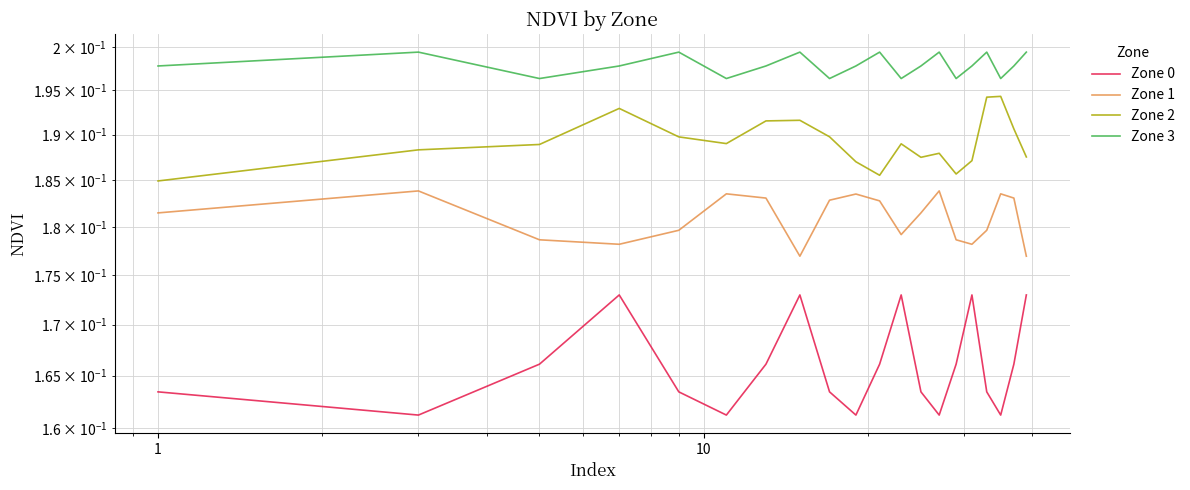

In Zone 2, how many points are higher than both neighbors (excluding endpoints)?

5